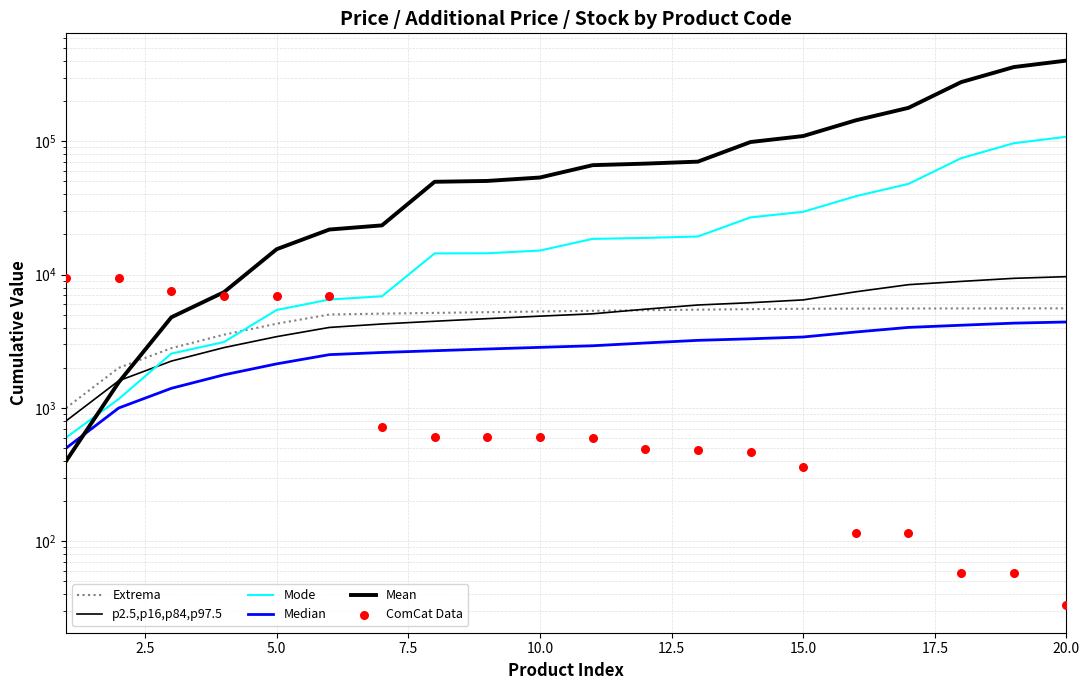

Which series contains the highest Y value?

Mean